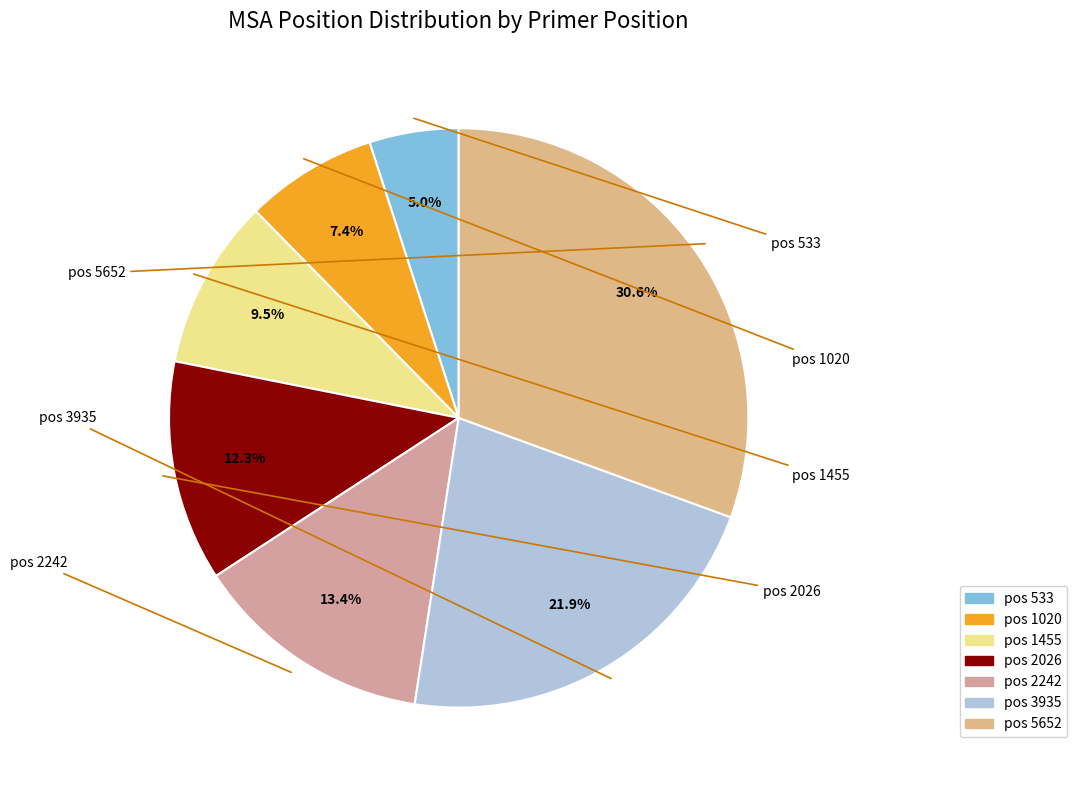

To the nearest percent, what portion does pos 2242 represent?

13%